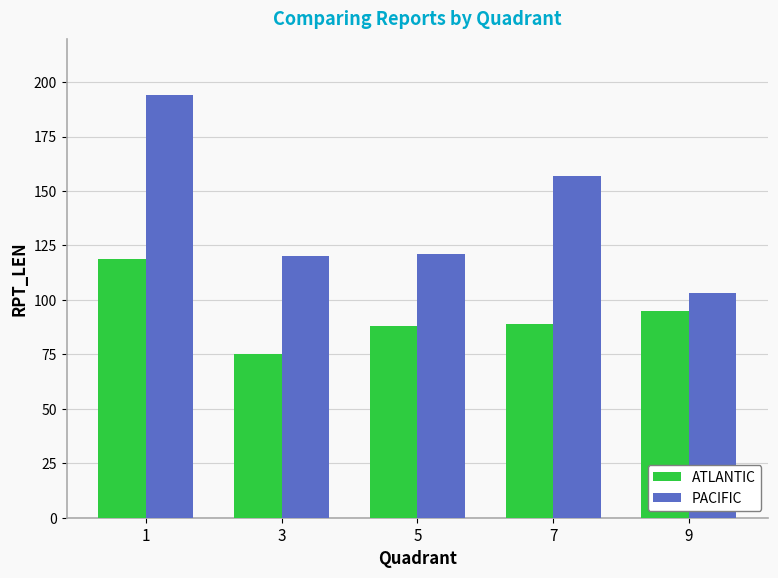

What is the difference between the highest and lowest values at 9?

8